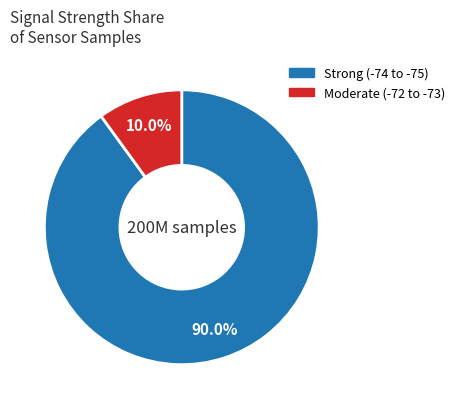

Is there any slice that represents more than half of the pie?

Yes